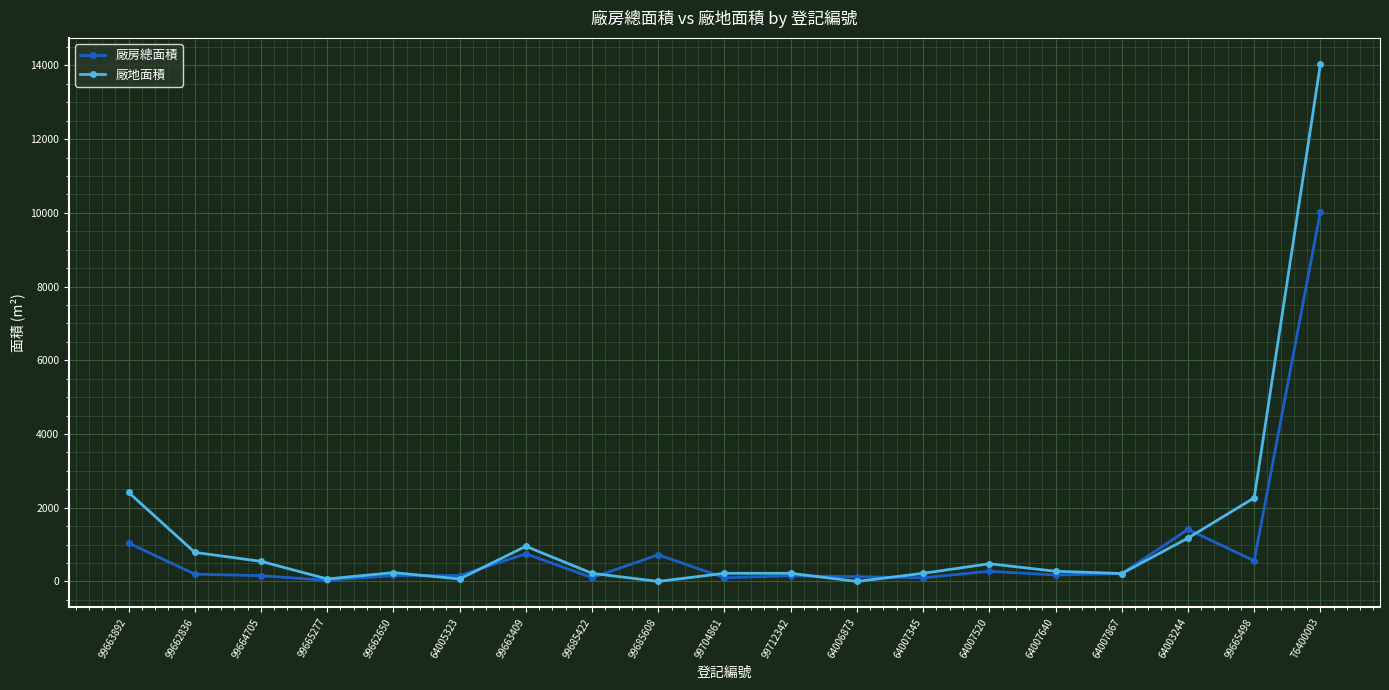

What is the label of the 16th point from the right?

99665277